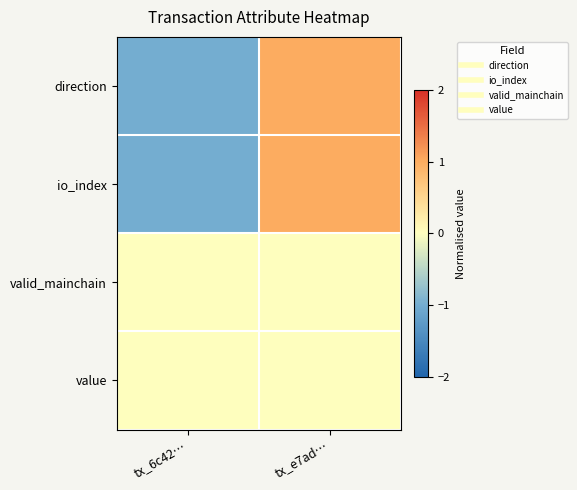

Which series has the largest range (max minus min)?

direction